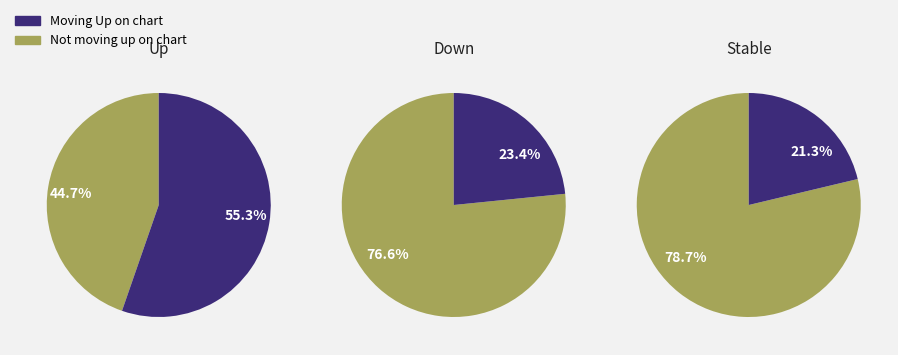

To the nearest percent, what is the difference between the largest and smallest slice percentages?

34%